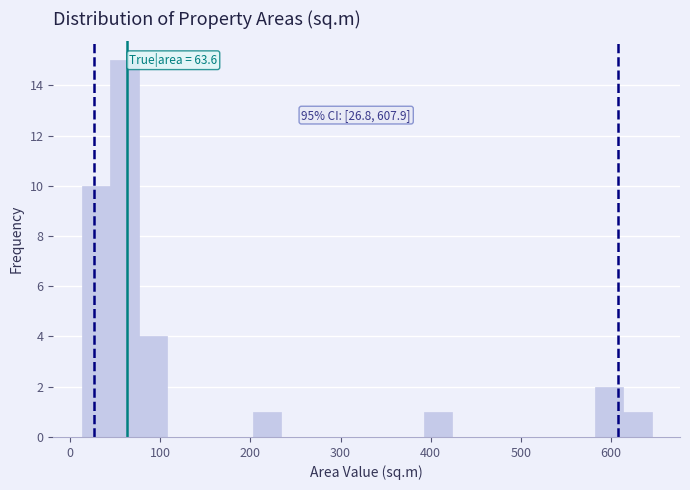

Read against the x-axis, roughly where is the centre of the tallest bar?

60